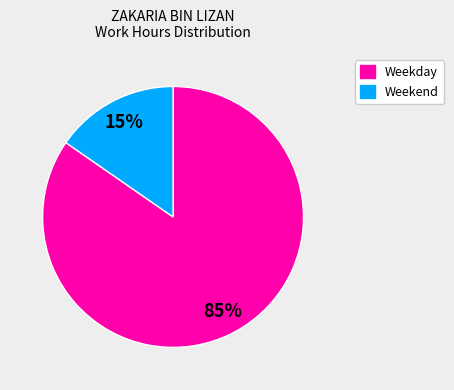

To the nearest percent, what is the average slice percentage?

50%